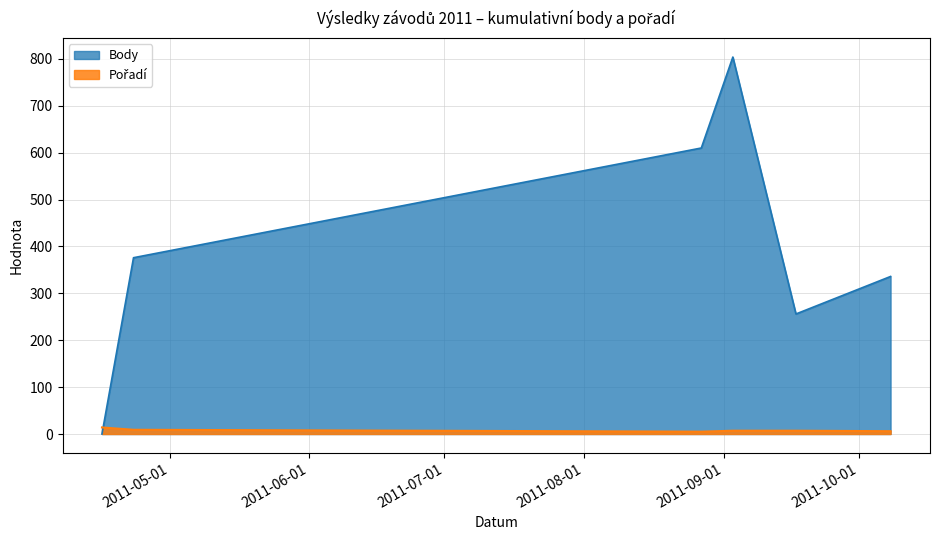

What is the difference between the second highest and minimum values in the Body series?

610